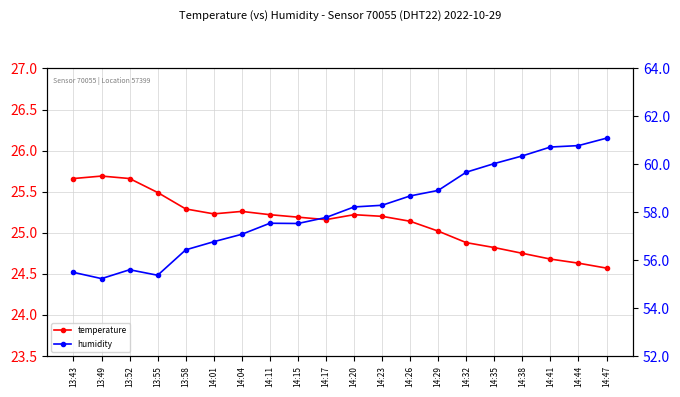

What is the difference between the humidity values at 14:41 and 14:20?

2.5